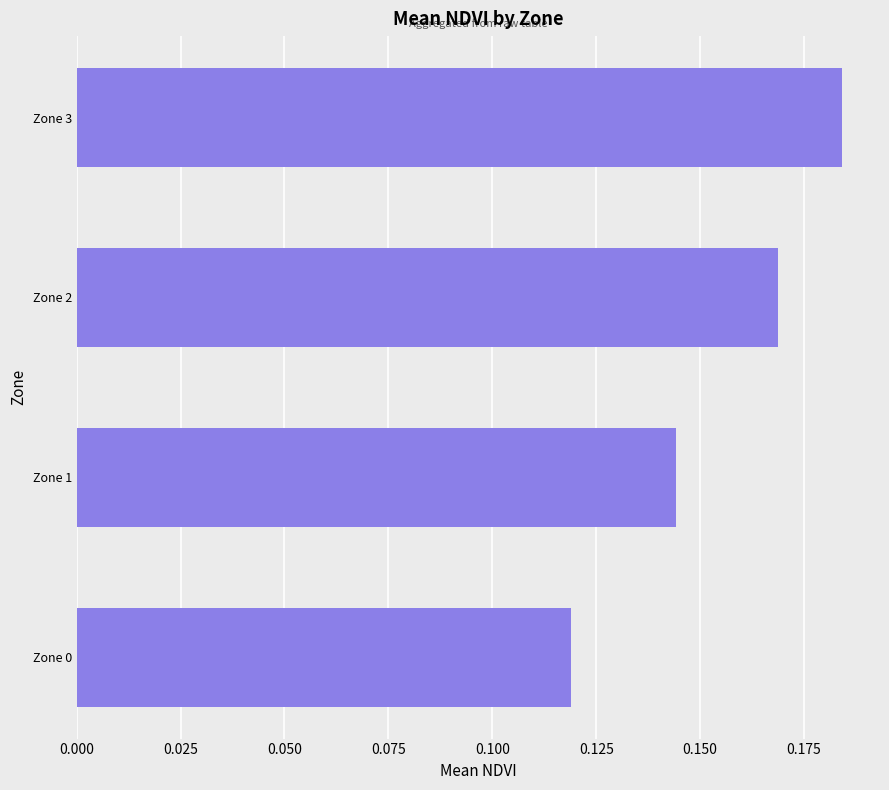

How many data points does each series have?

4